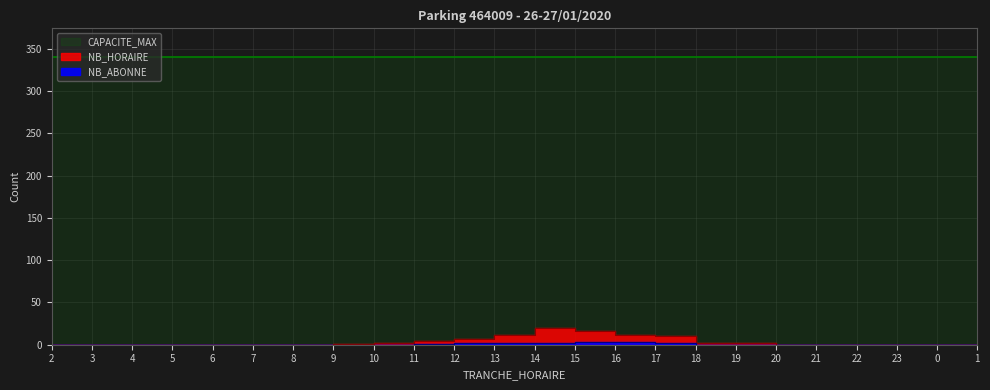

At which category is the sum across all series the highest?

14